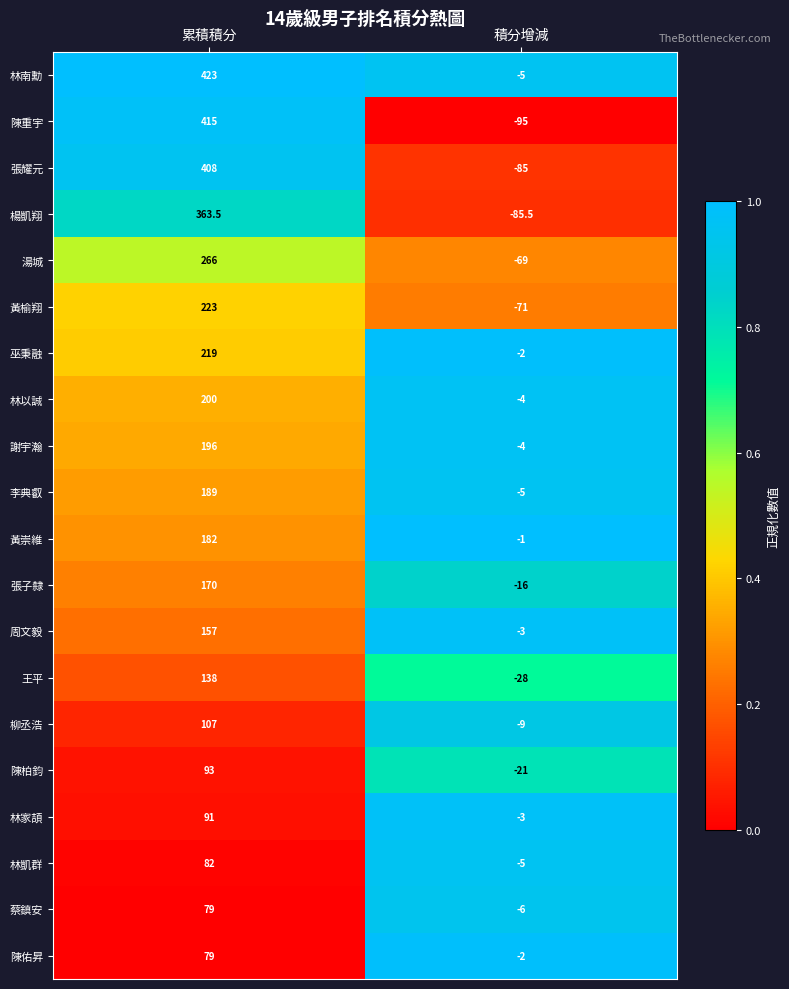

Read the 林凱群 value at 累積積分.

82.0